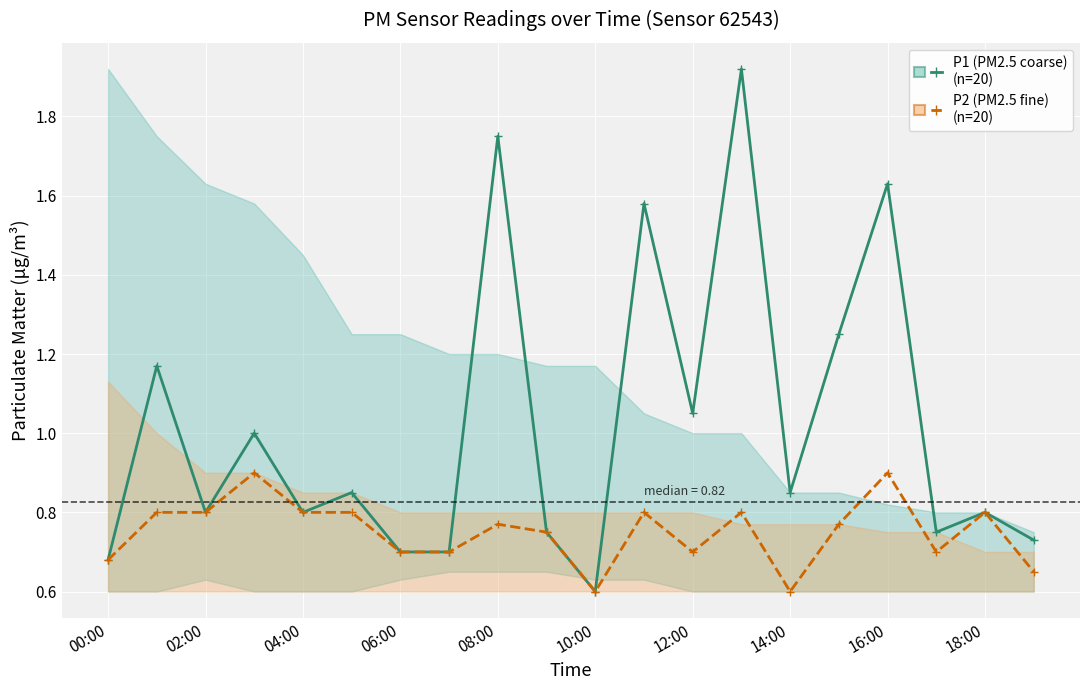

What is the difference between the maximum and second lowest values in the P1 (PM2.5 coarse) series?

1.2